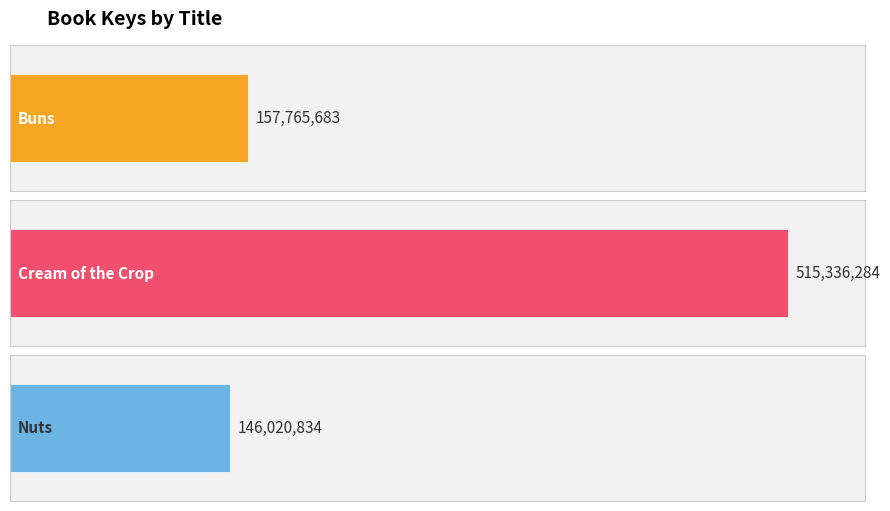

Reading right to left, extract all data points from this chart.

Nuts=146020834	Cream of the Crop=515336284	Buns=157765683